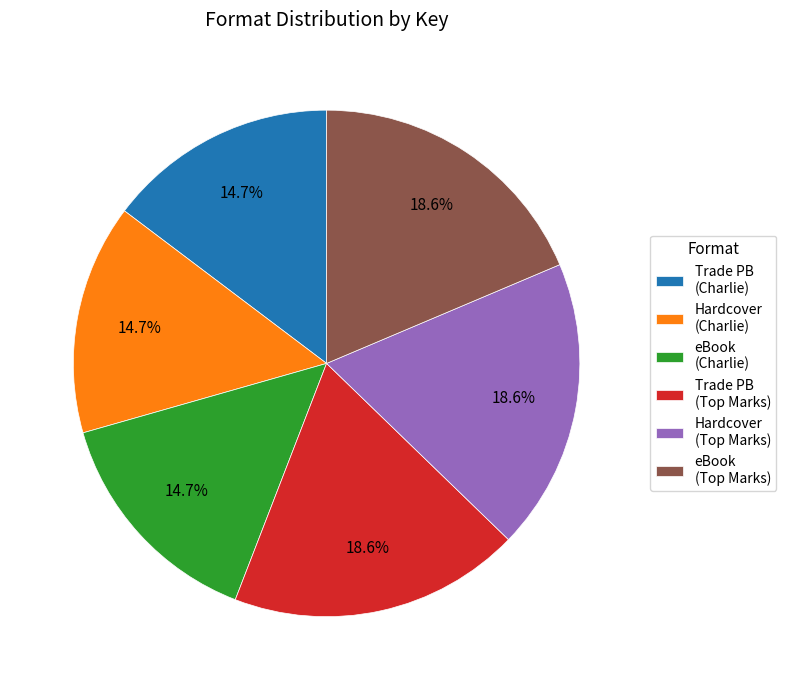

Is there a majority slice in this chart?

No